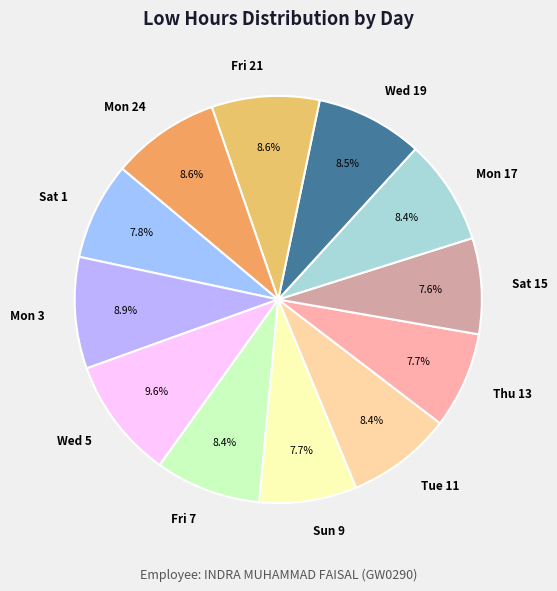

Count the number of slices in the pie.

12